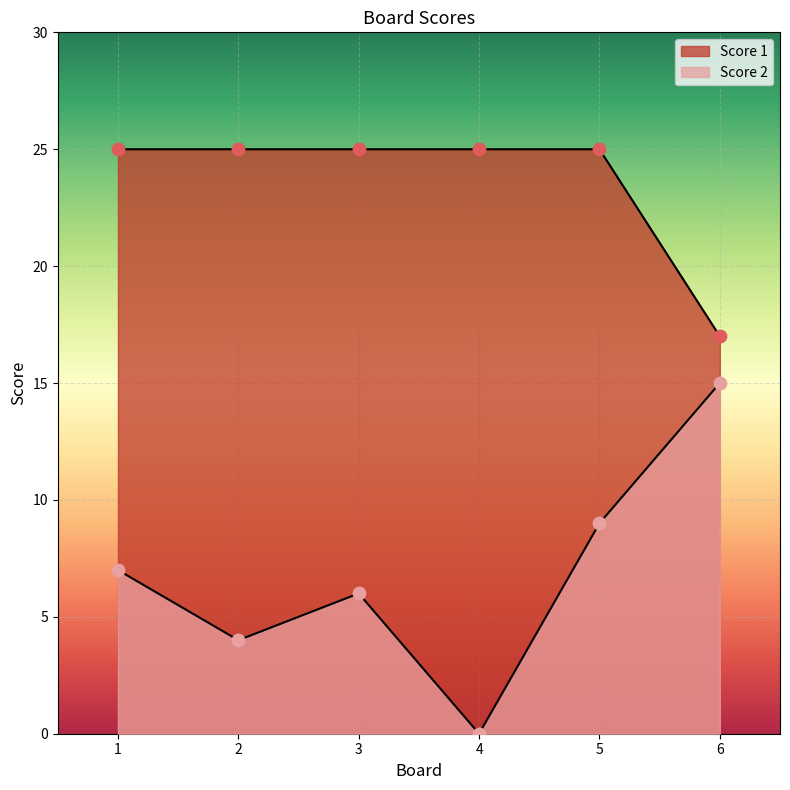

Which series reaches the maximum Y coordinate?

Score 1